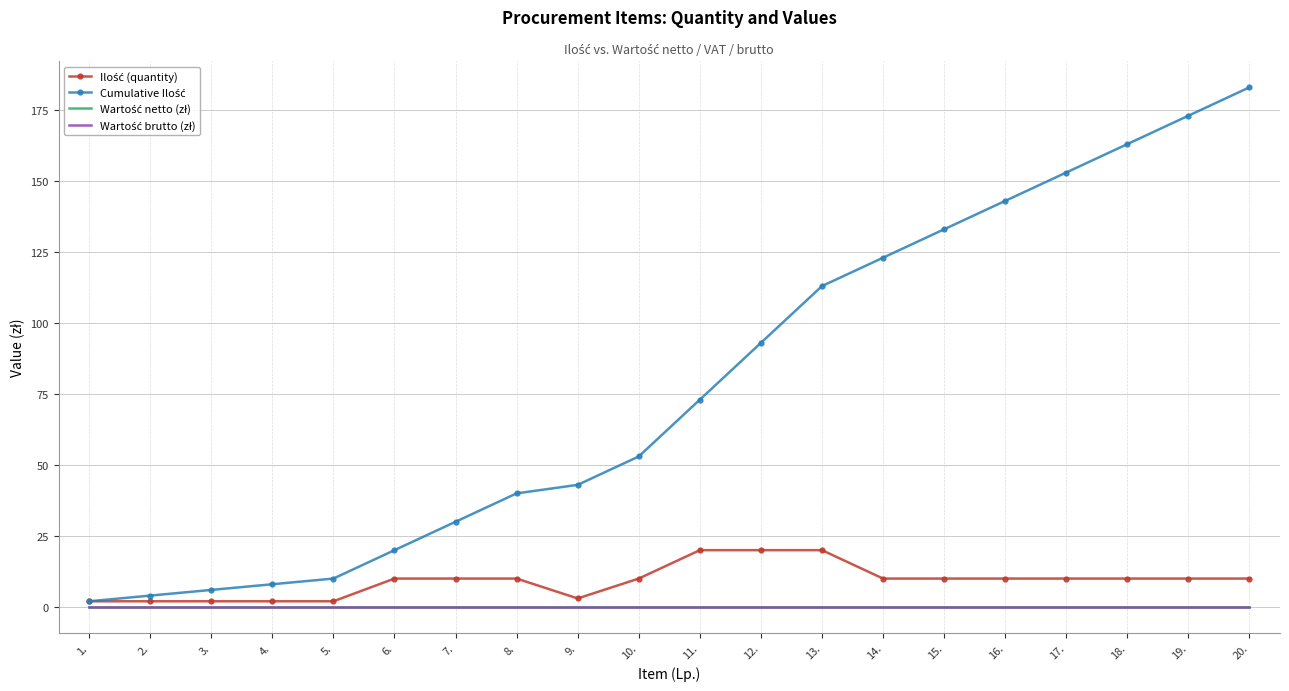

At which label does Wartość brutto (zł) reach its minimum?

1.